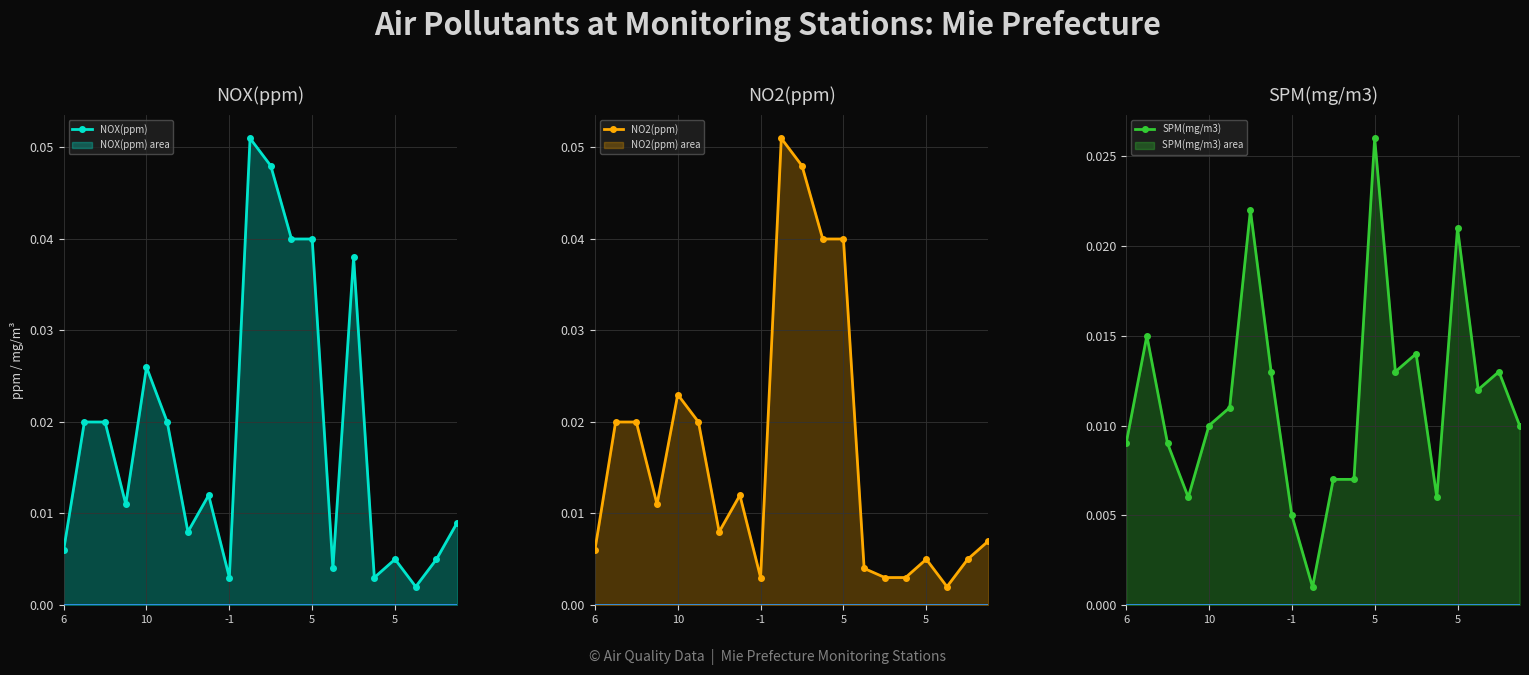

How many times do NOX(ppm) and SPM(mg/m3) cross each other?

6